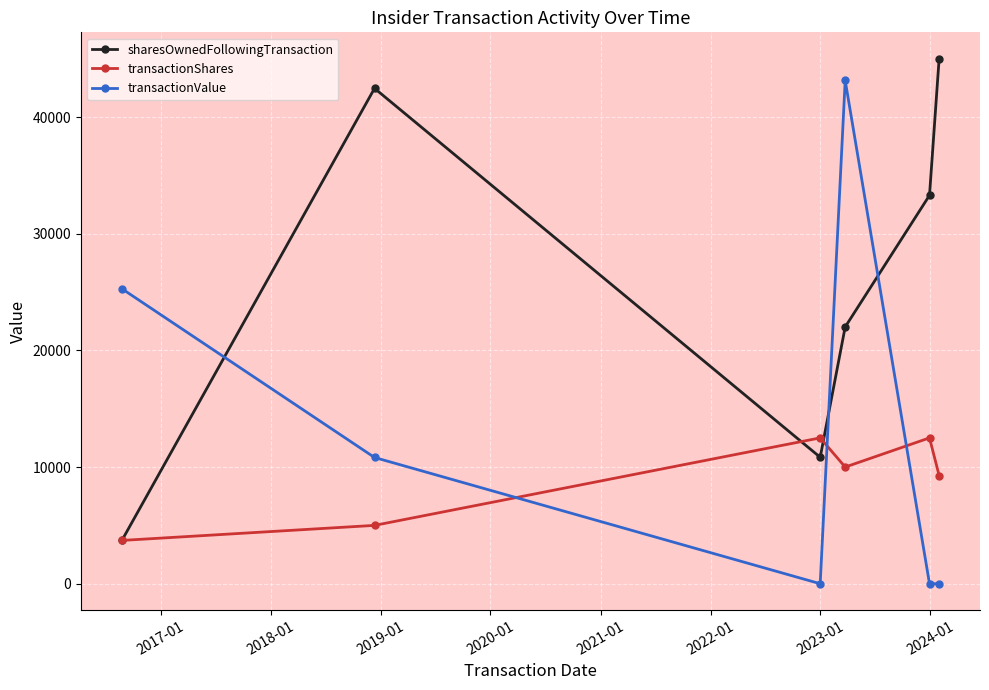

True or false: transactionShares and sharesOwnedFollowingTransaction intersect in this chart.

True